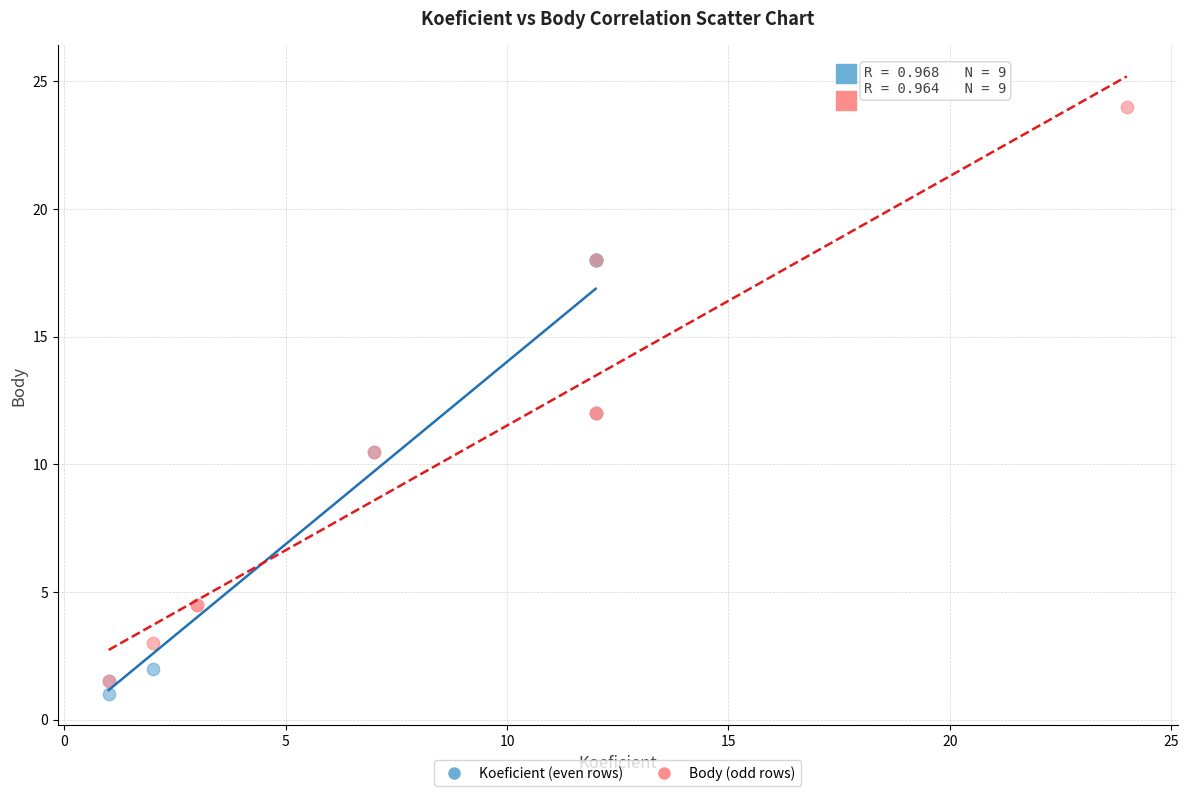

What are all the series names shown in the legend?

Koeficient (even rows), Body (odd rows)